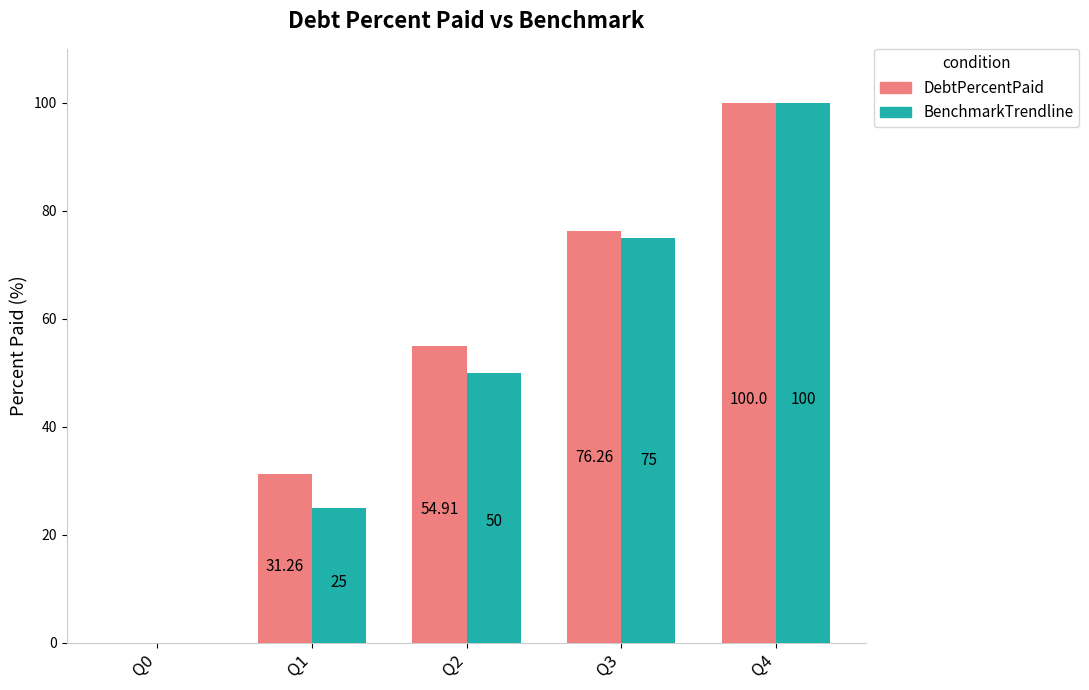

At which category does the chart reach its peak across all series?

Q4